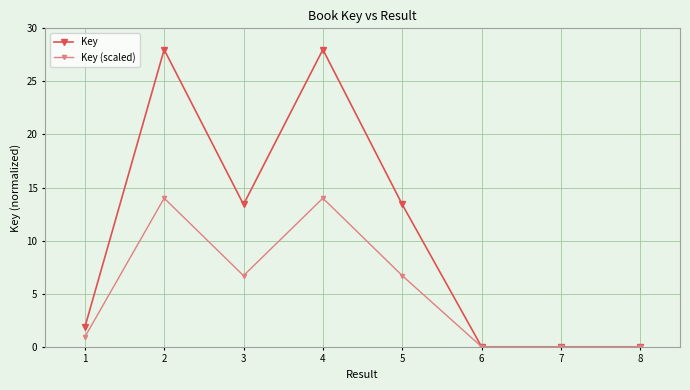

Where does the Key series first go above 13?

2